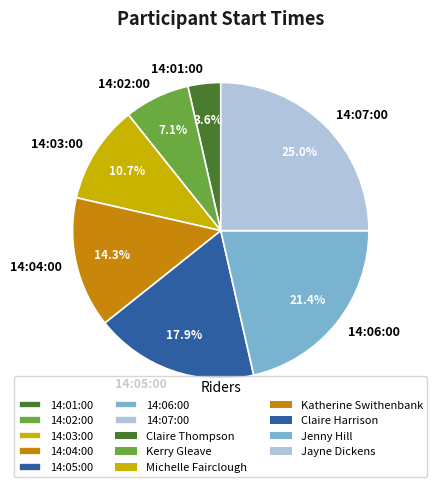

Does 14:02:00 represent more than half of the total?

No